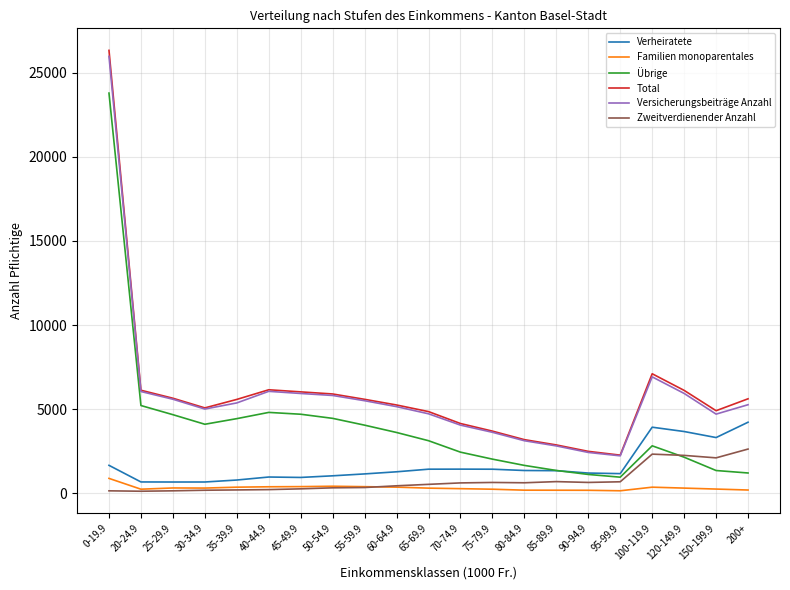

What value does the Total series have at 40-44.9, to the nearest 100?

6200